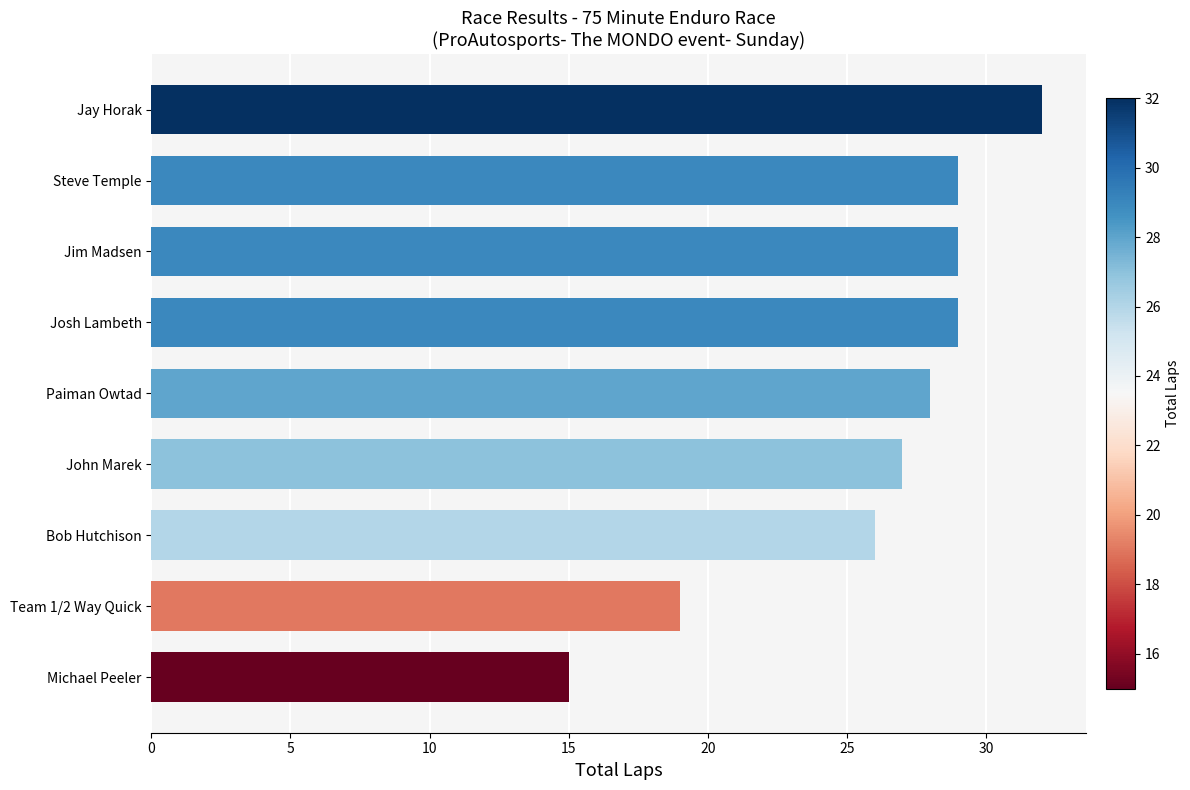

The value at Jay Horak is 19. True or false?

False